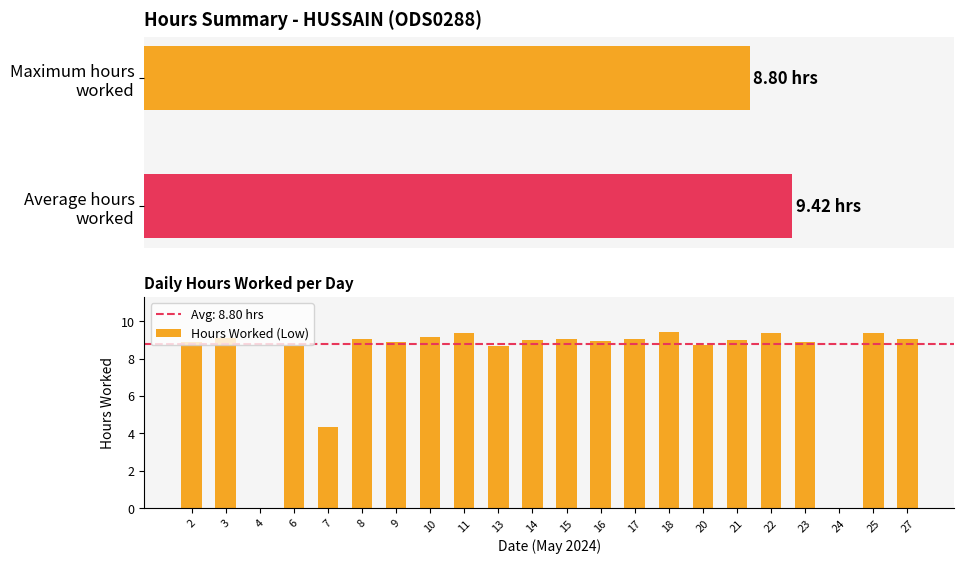

What is the label of the 4th bar from the left?

6